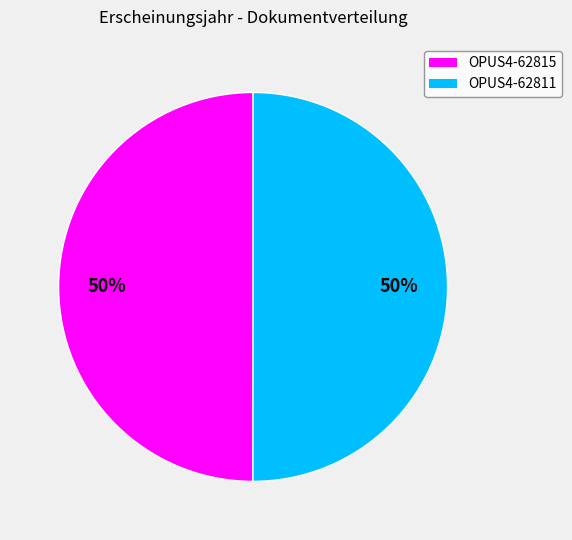

How many segments does this pie chart have?

2